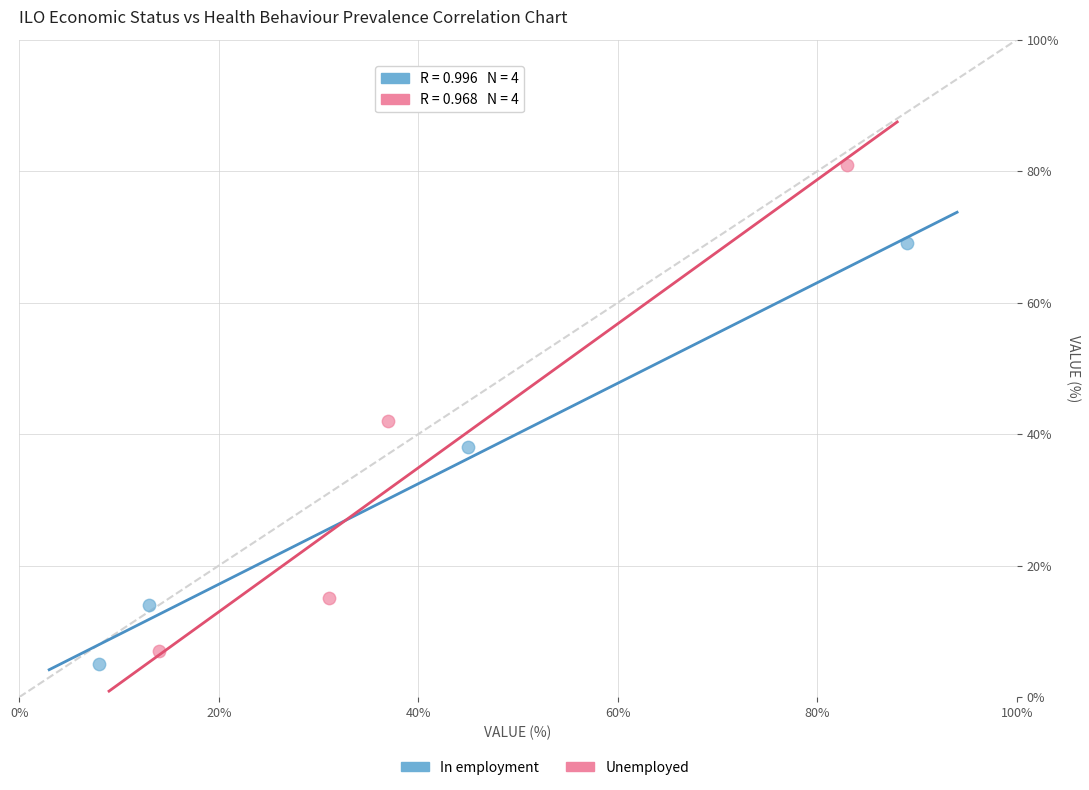

Which series reaches the maximum Y coordinate?

Unemployed